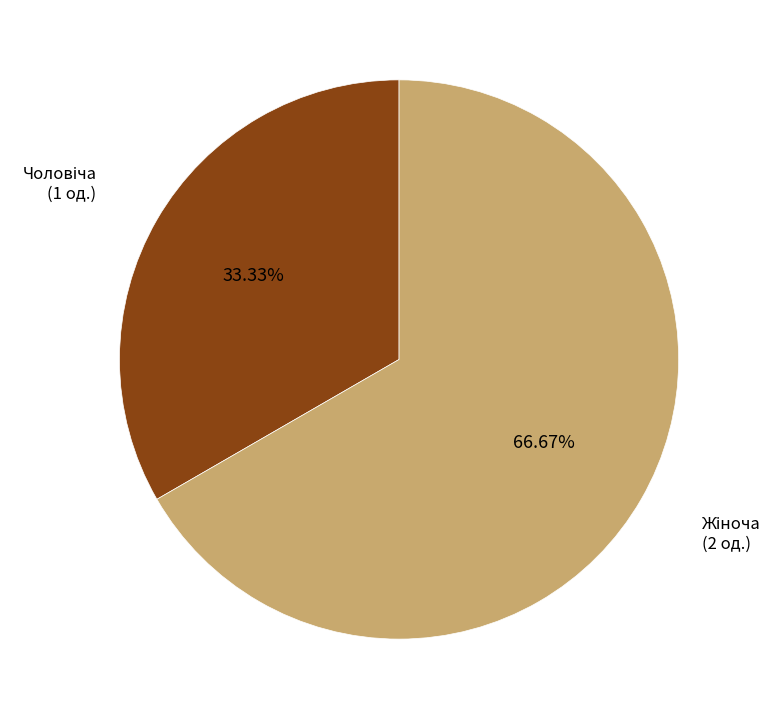

Is there any slice that represents more than half of the pie?

Yes